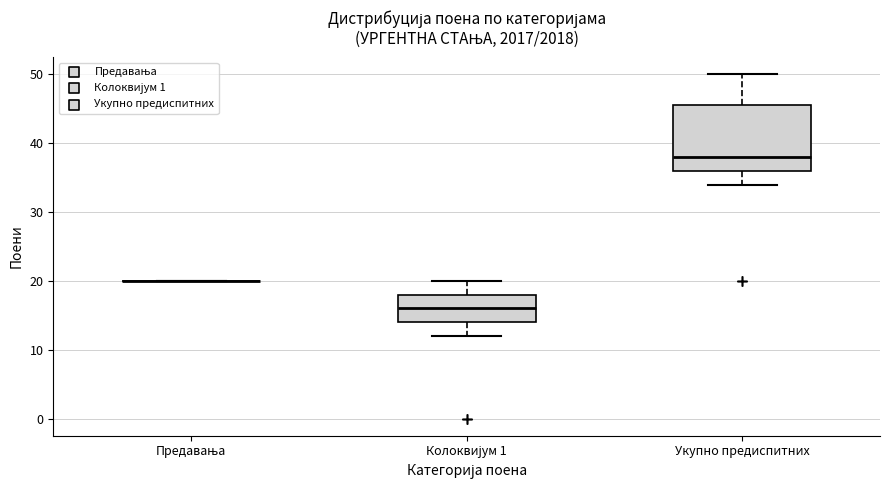

Reading left to right, read every box against the y-axis: the position of its median line, the range the box covers, and the ends of its whiskers. The values are not printed on the chart, so give them approximately, as read against the axis.

Предавања: box collapsed to a line at 20, whiskers 20 to 20
Колоквијум 1: median 16, box 14 to 18, whiskers 12 to 20
Укупно предиспитних: median 38, box 36 to 46, whiskers 34 to 50